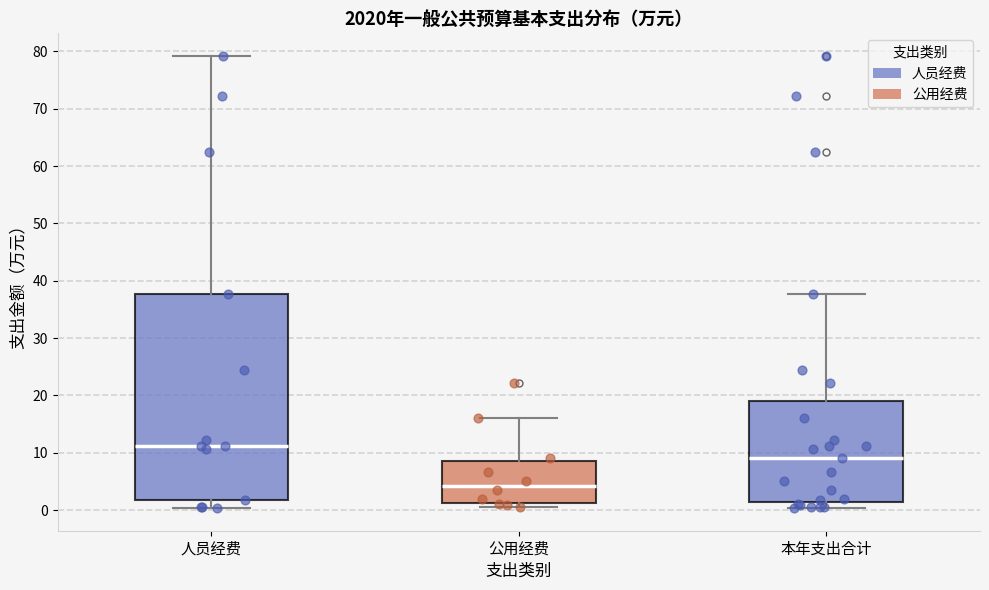

Where does the lower whisker of the box for 本年支出合计 end on the y-axis? The values are not printed on the chart, so give them approximately, as read against the axis.

0